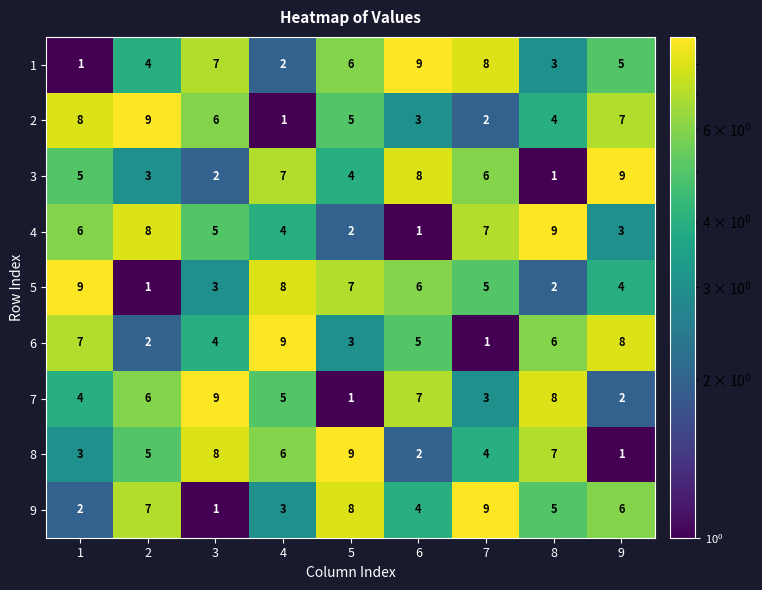

At how many categories does at least one series exceed 1?

9